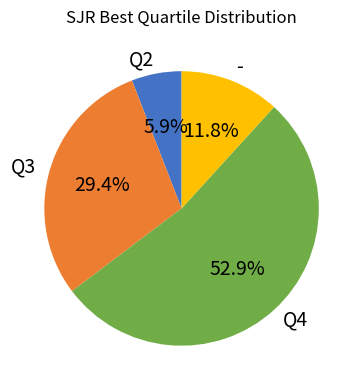

To the nearest percent, what is the difference between the Q2 and Q4 slice percentages?

47%